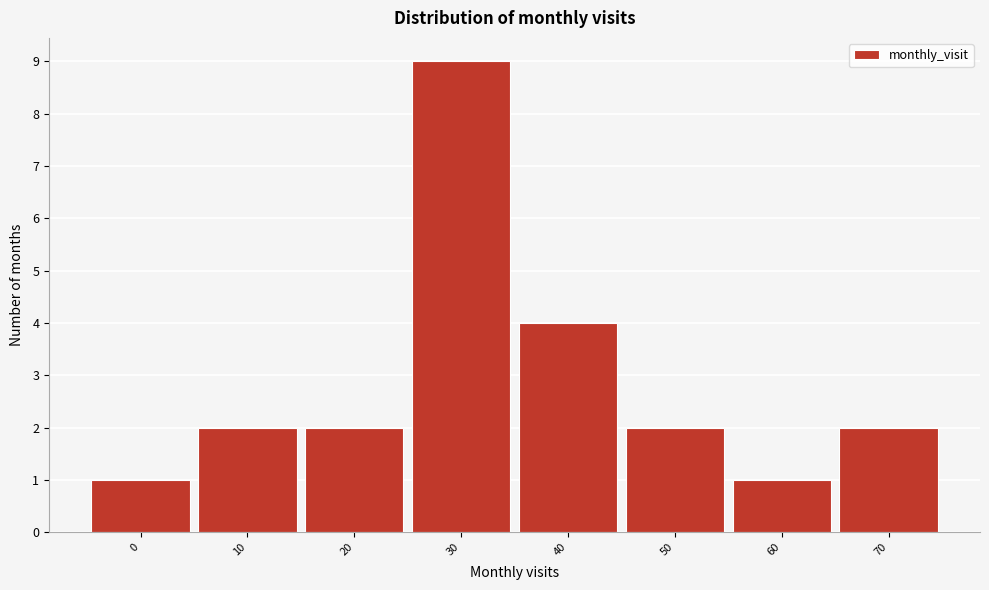

Reading left to right, extract all data points from this chart.

0=1	10=2	20=2	30=9	40=4	50=2	60=1	70=2